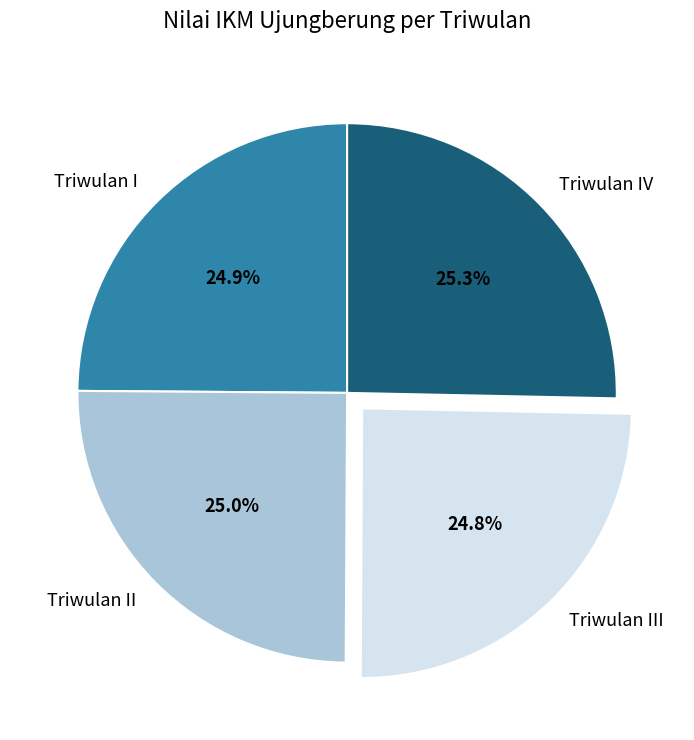

Does Triwulan I account for over 50% of the chart?

No